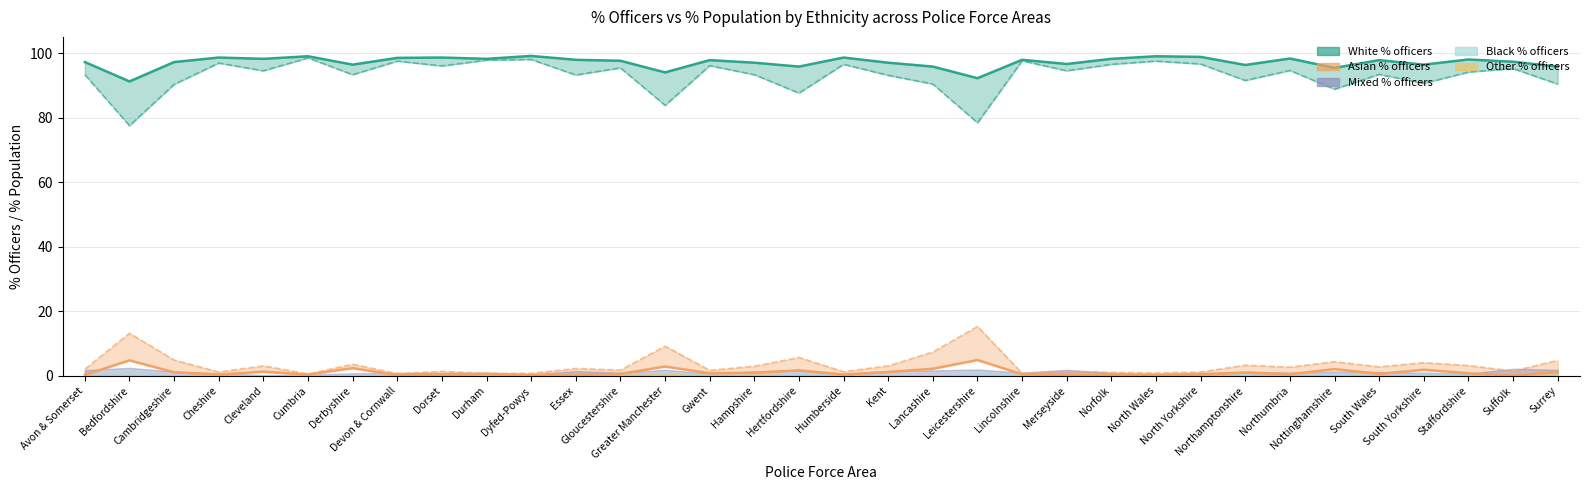

Read the Asian % population value at Devon & Cornwall.

0.7